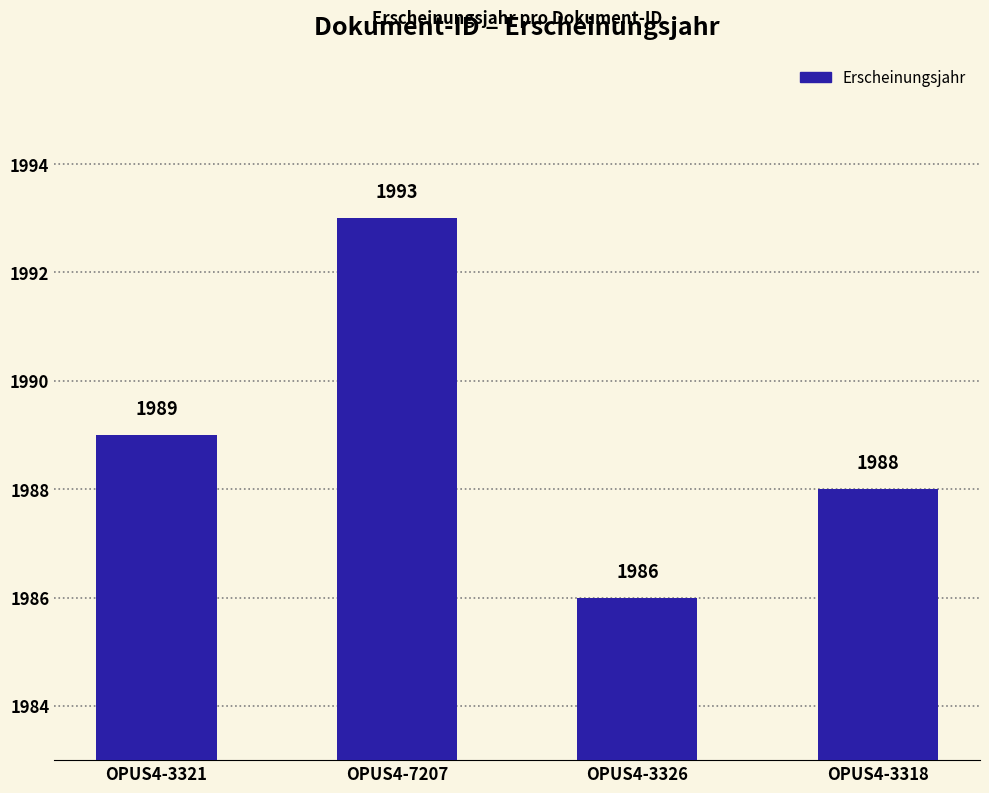

At which category does the chart reach its peak across all series?

OPUS4-7207